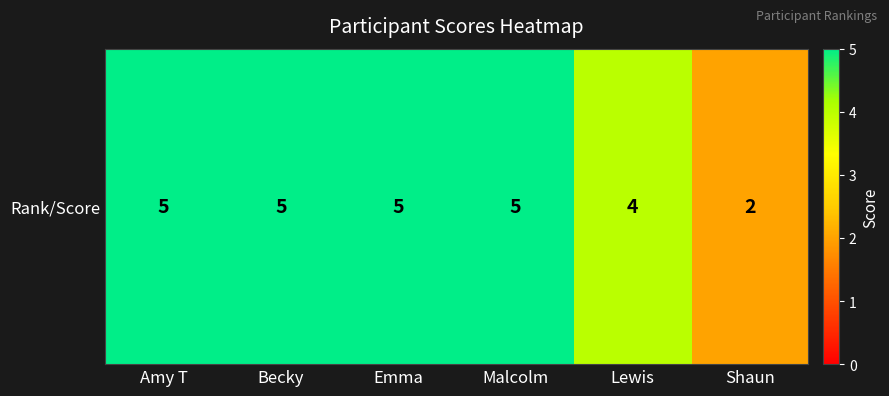

How many series are shown in this chart?

1